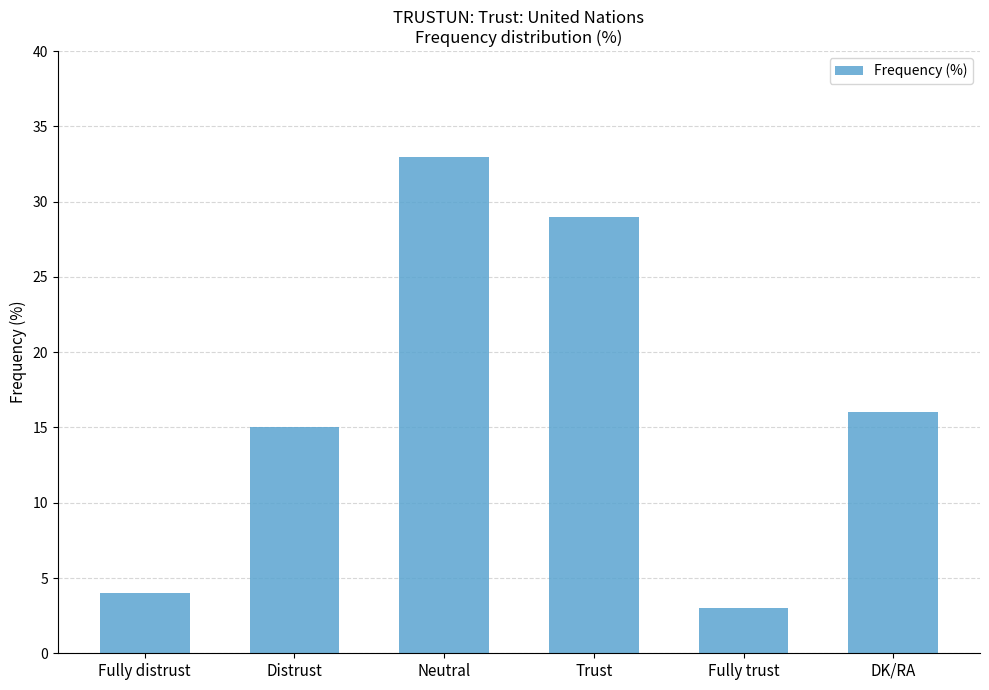

List the labels in order of value, largest first.

Neutral, Trust, DK/RA, Distrust, Fully distrust, Fully trust